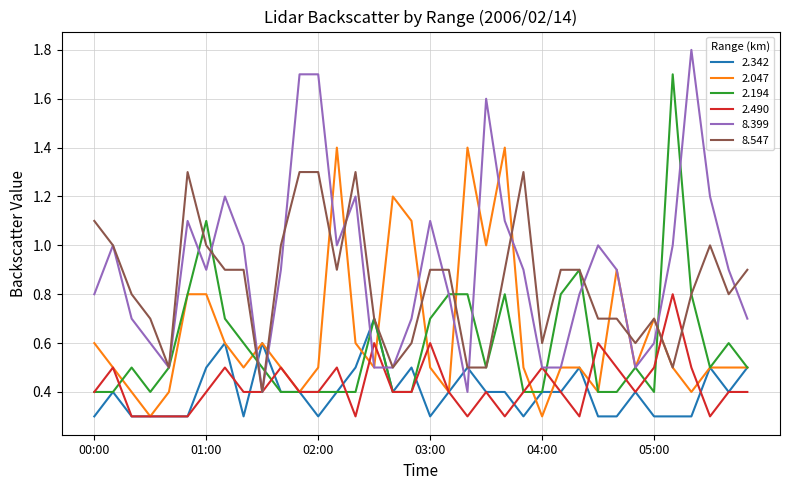

Which series has the largest total across all categories?

8.399